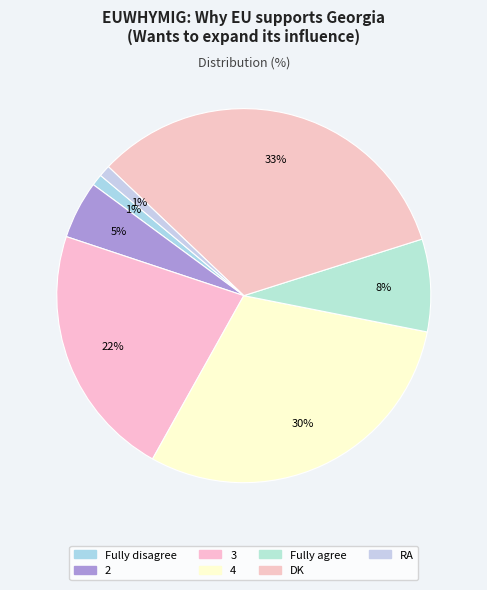

To the nearest percent, what is the difference between the largest and smallest slice percentages?

32%